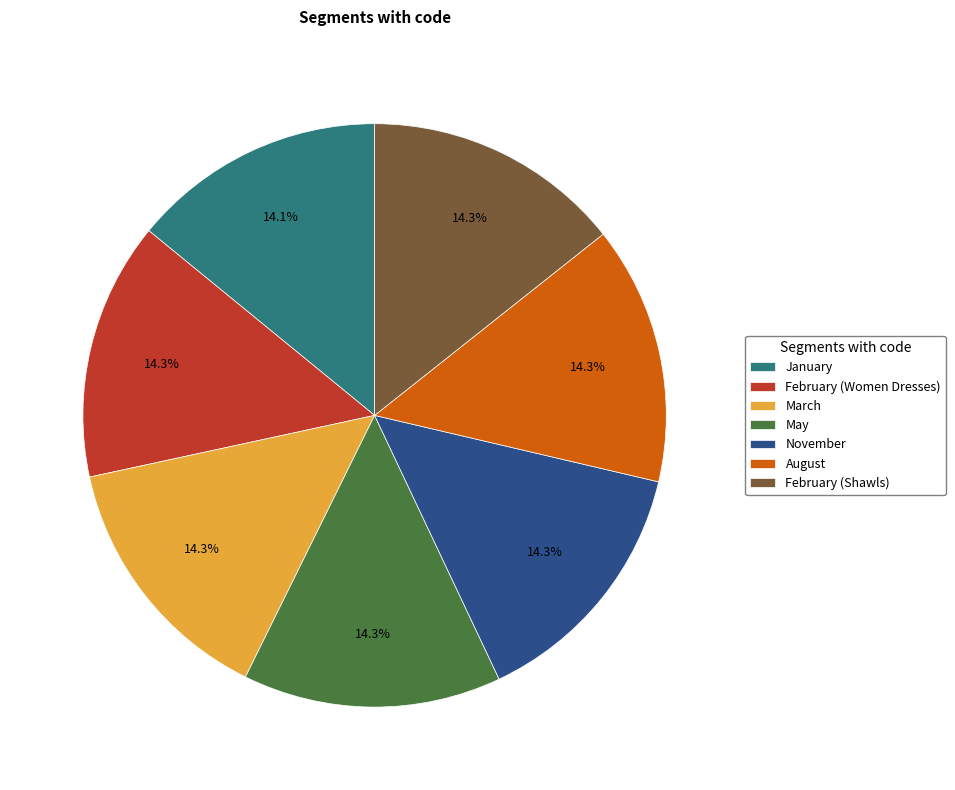

Is the sum of February (Women Dresses) and February (Shawls) greater than half?

No